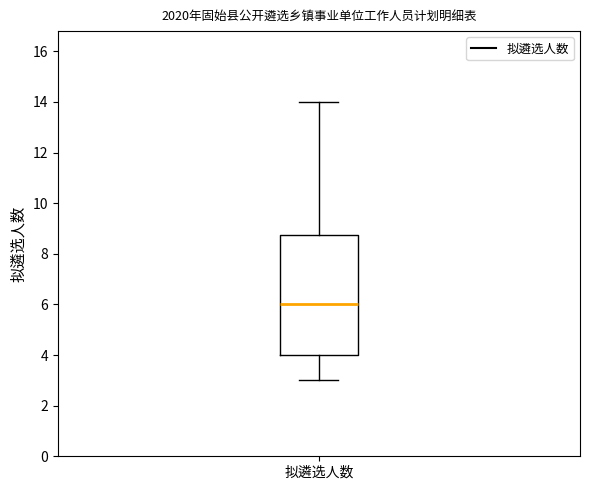

Transcribe this box plot: give where the median line is, the range the box spans, and where the two whiskers end, as read against the y-axis. The values are not printed on the chart, so give them approximately, as read against the axis.

median 6.0, box 4.0 to 8.8, whiskers 3.0 to 14.0